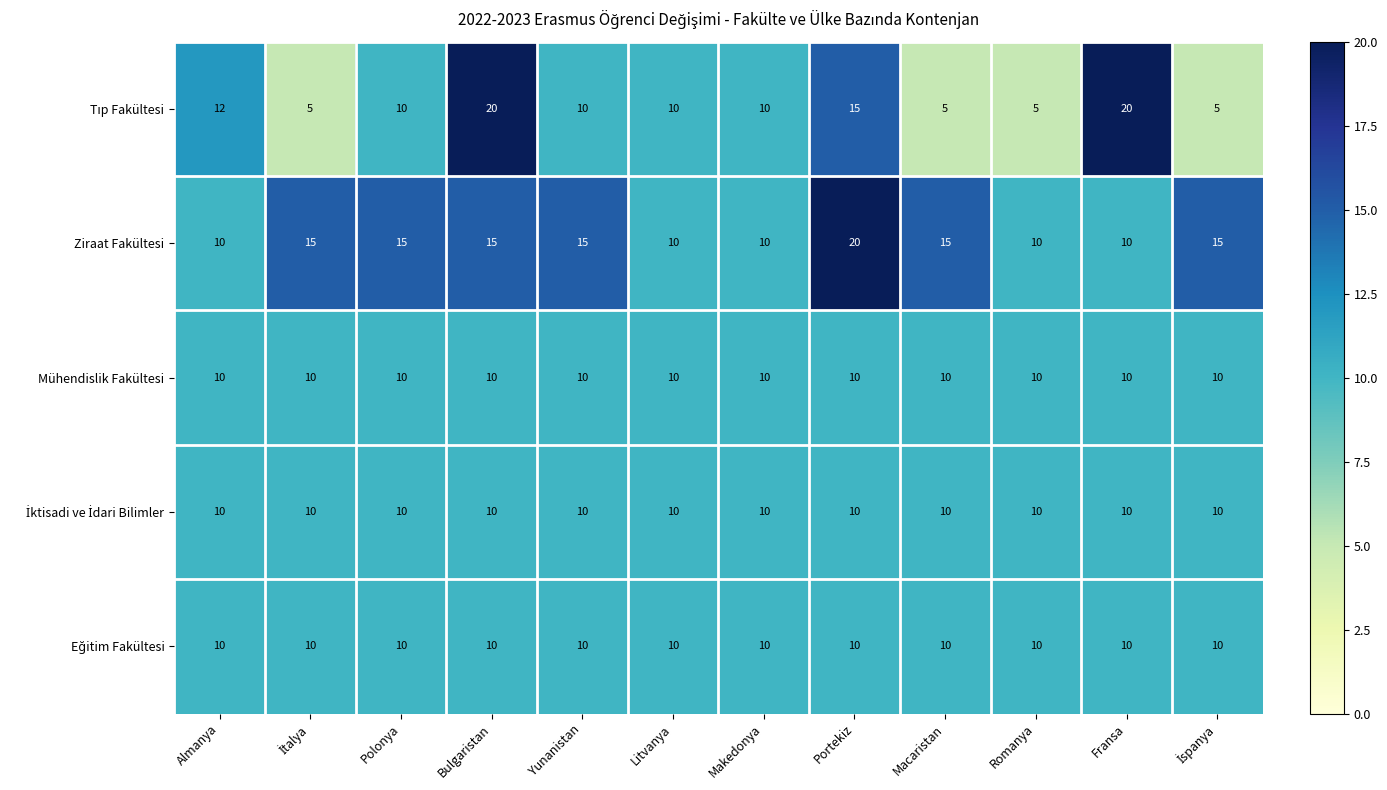

Is it true that Ziraat Fakültesi equals 7 at Polonya?

False